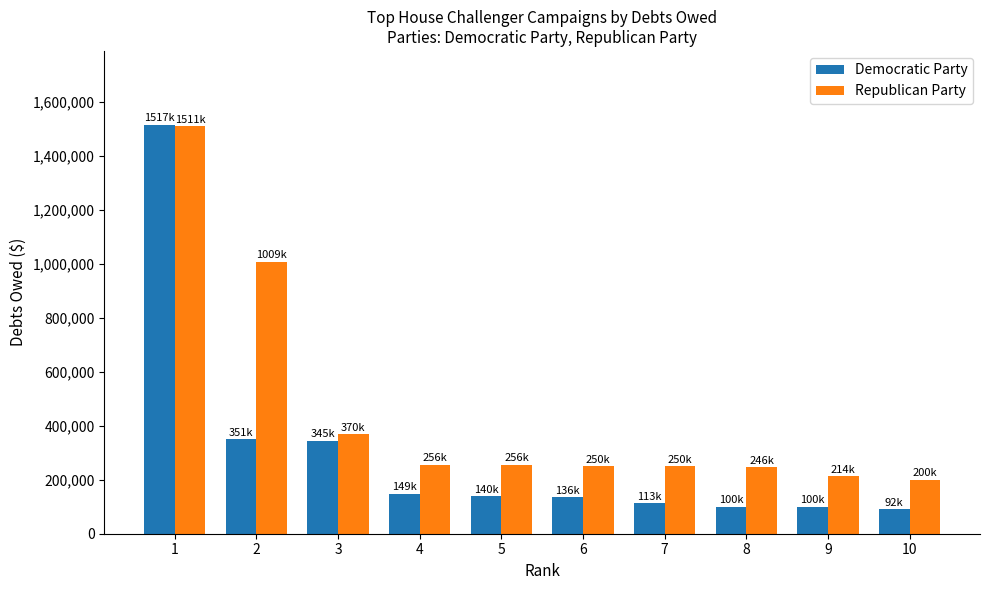

Count the number of categories in the chart.

10